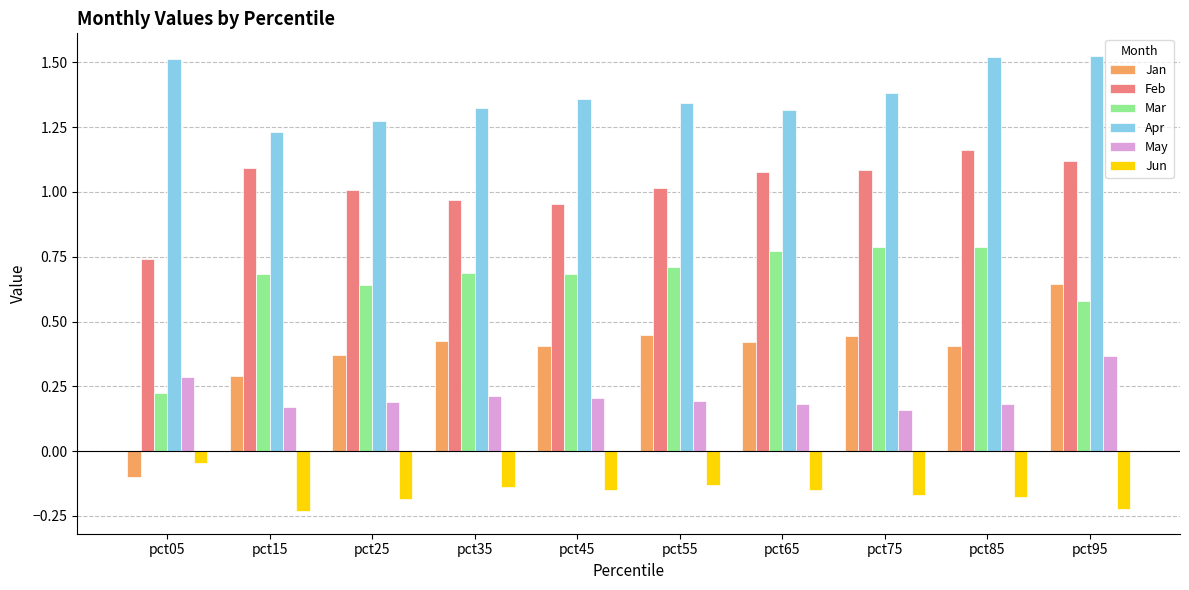

Which series has the largest range (max minus min)?

Jan